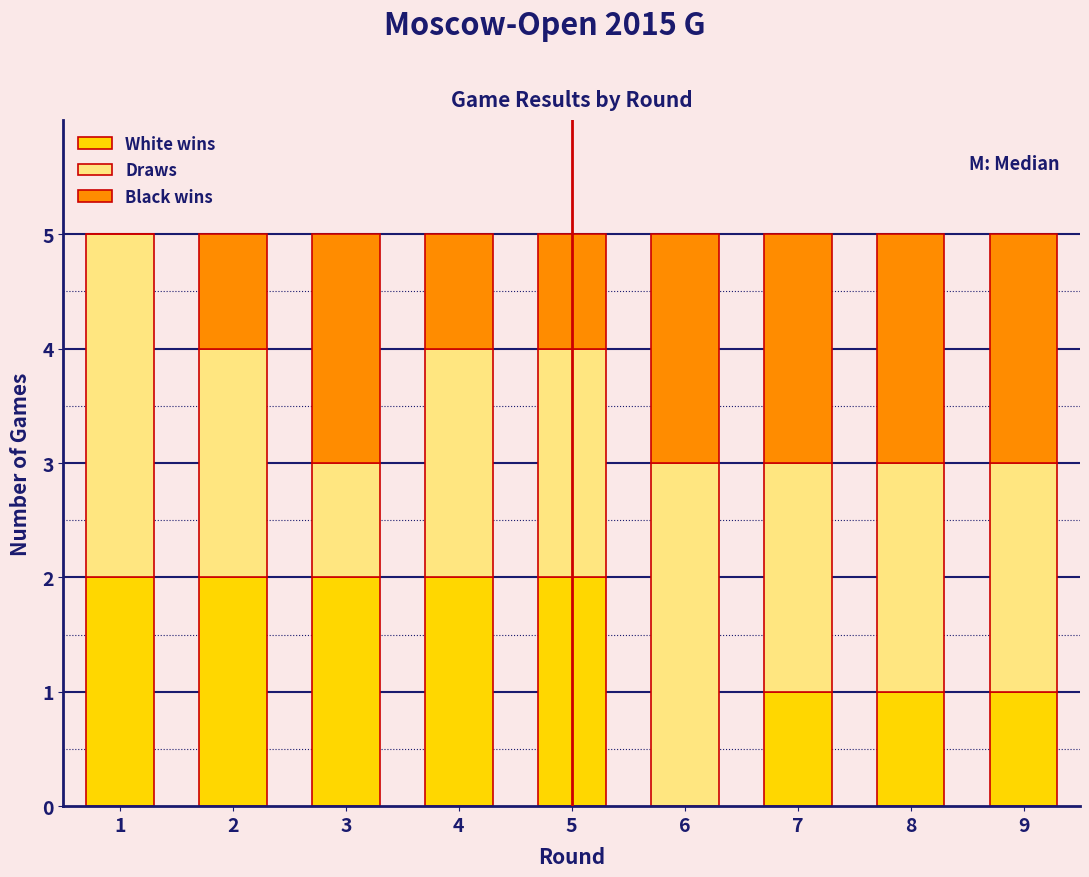

Reading right to left, list the values for the White wins series.

9=1	8=1	7=1	6=0	5=2	4=2	3=2	2=2	1=2